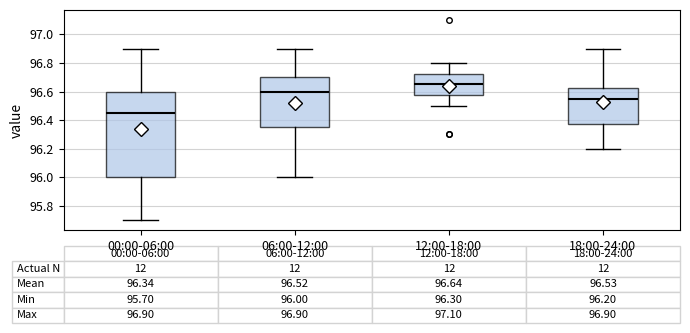

Comparing the boxes themselves (not the whiskers), which one is the tallest?

00:00-06:00